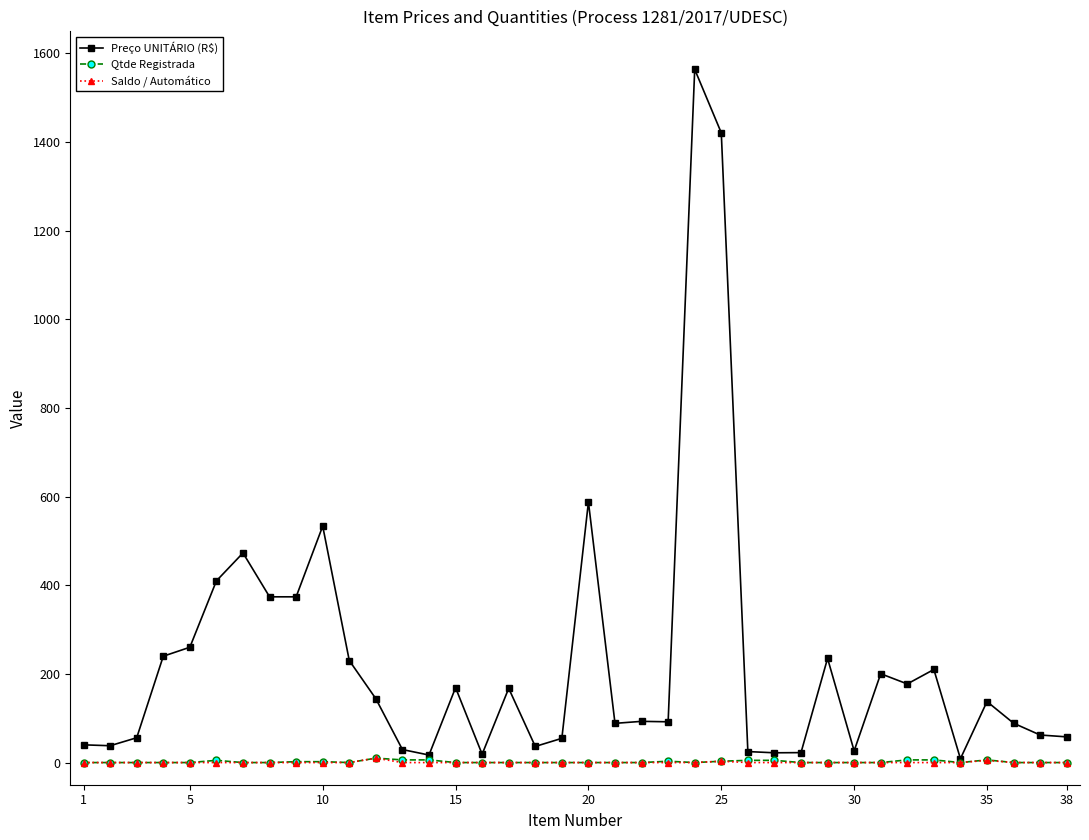

True or false: Qtde Registrada has more than 0 interior local peaks.

True